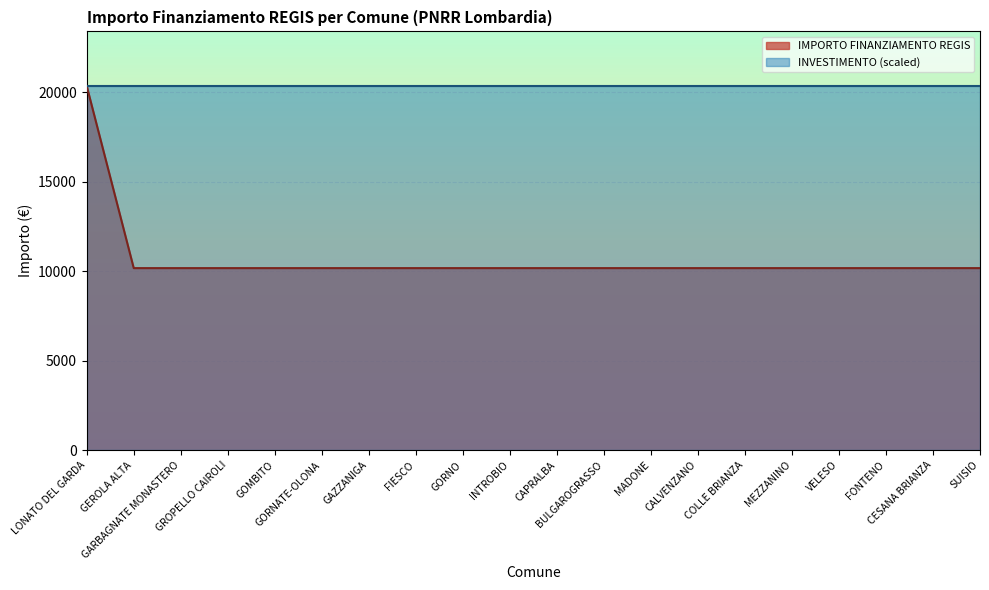

True or false: the data shows 13444 at BULGAROGRASSO.

False